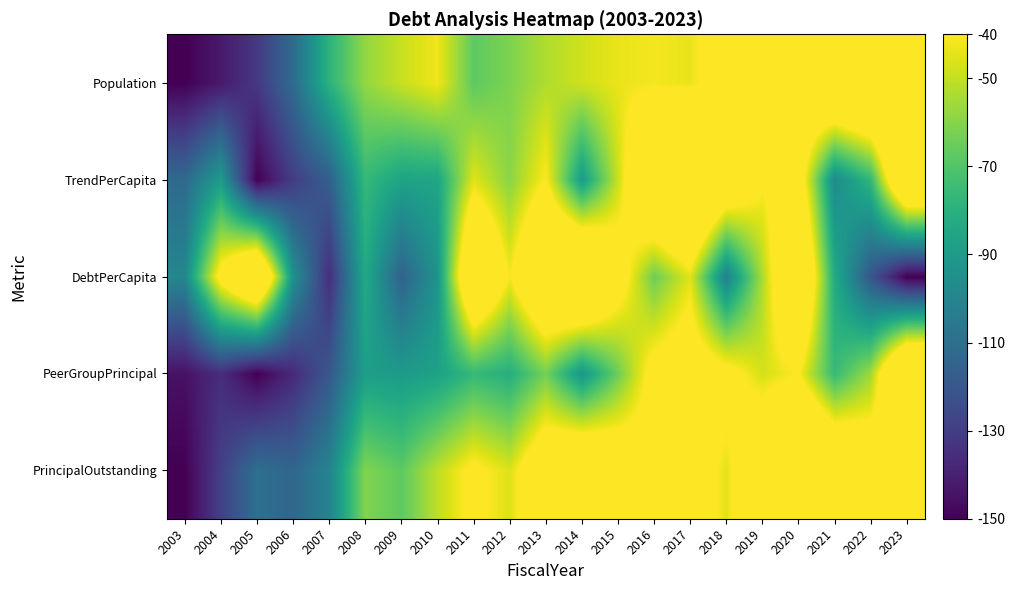

What is the total value across all series at 2015?

-209.3